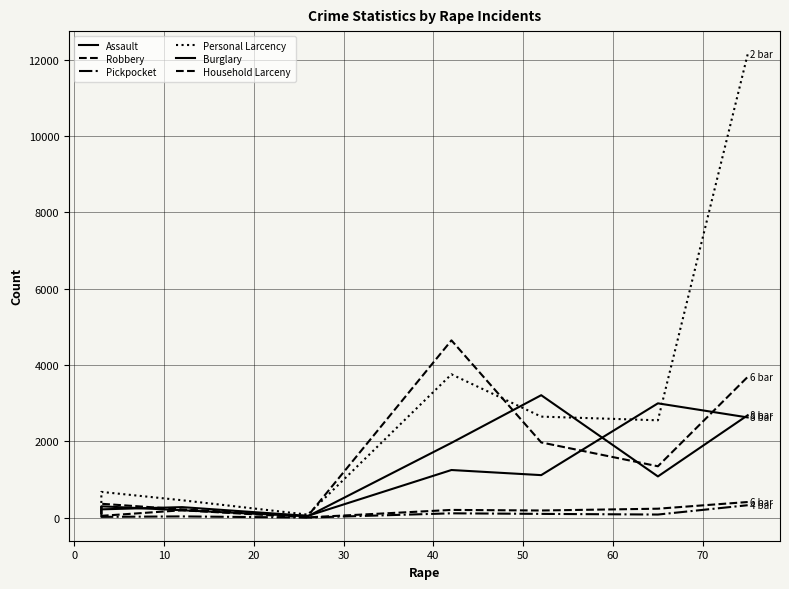

What is the highest value of the Burglary series?

3210